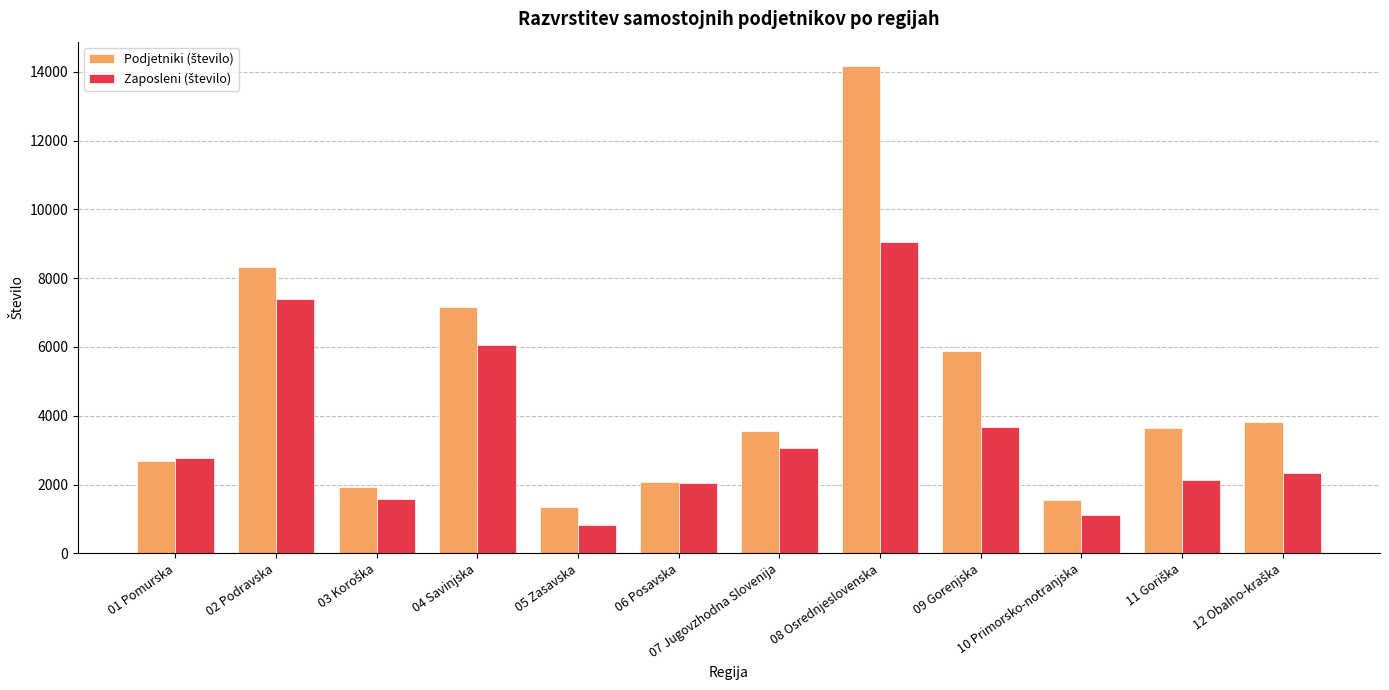

At which category is the sum across all series the highest?

08 Osrednjeslovenska